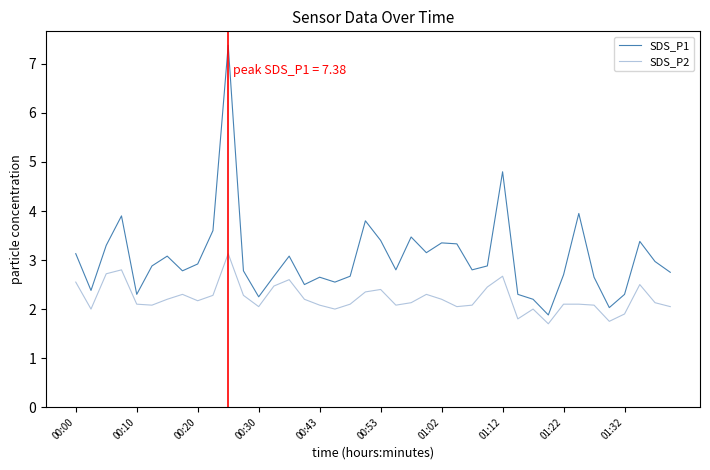

What is the sum of all SDS_P1 values?

121.7